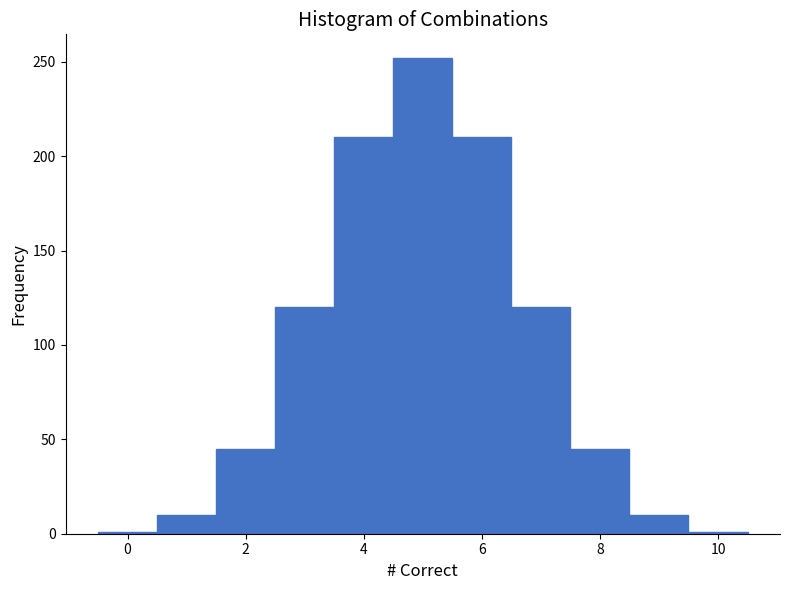

Reading left to right, transcribe this chart: for each bar, give the range it covers on the x-axis and its height. Neither the bar edges nor the heights are printed on the chart, so give them approximately, as read against the axes.

-0.5 to 0.5: under 5
0.5 to 1.5: 10
1.5 to 2.5: 45
2.5 to 3.5: 120
3.5 to 4.5: 210
4.5 to 5.5: 250
5.5 to 6.5: 210
6.5 to 7.5: 120
7.5 to 8.5: 45
8.5 to 9.5: 10
9.5 to 10.5: under 5